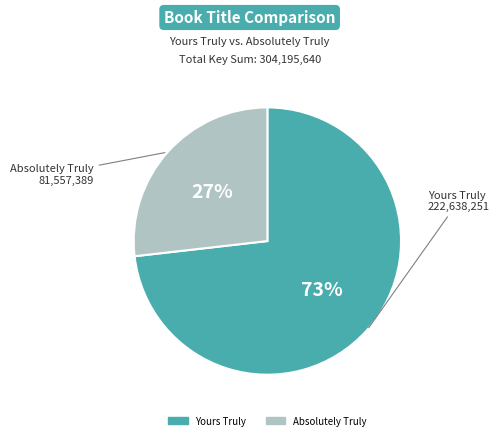

To the nearest percent, what percentage of the pie is Absolutely Truly?

27%